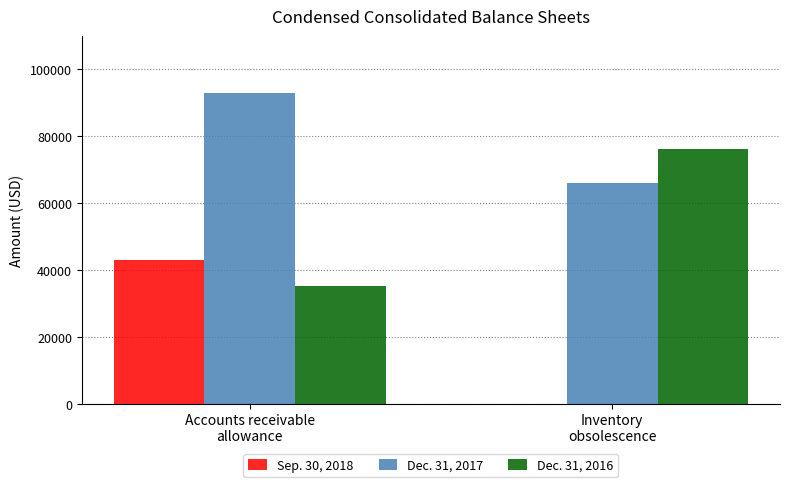

What is the maximum value shown in the chart?

92797